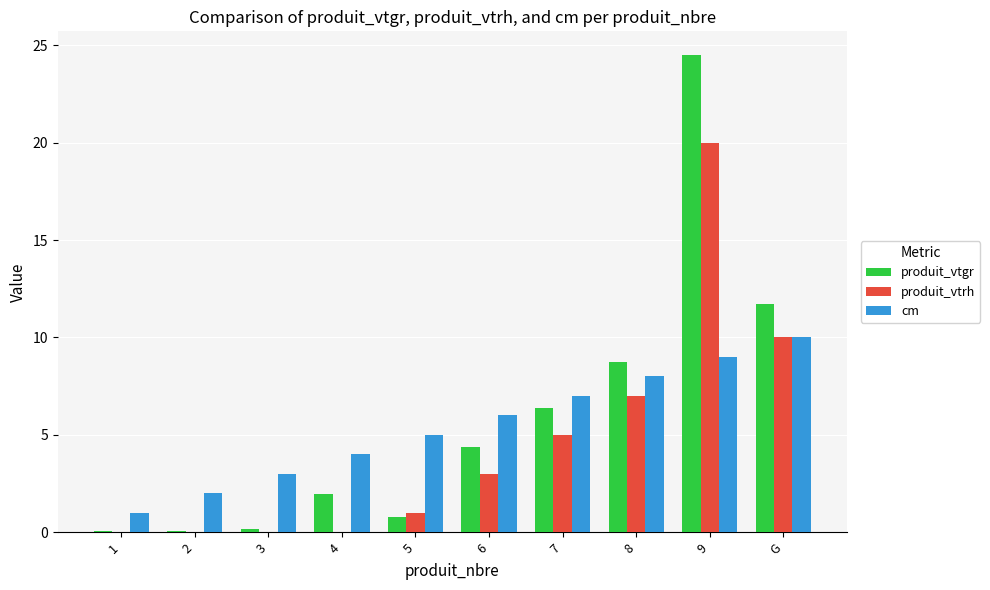

Is it true that cm equals 7.0 at 7?

True